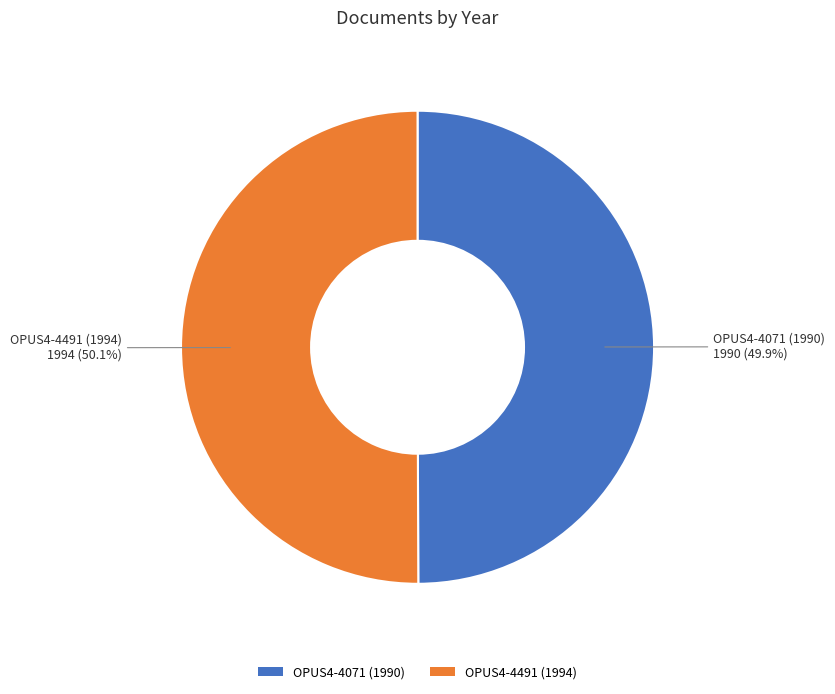

How many segments does this pie chart have?

2